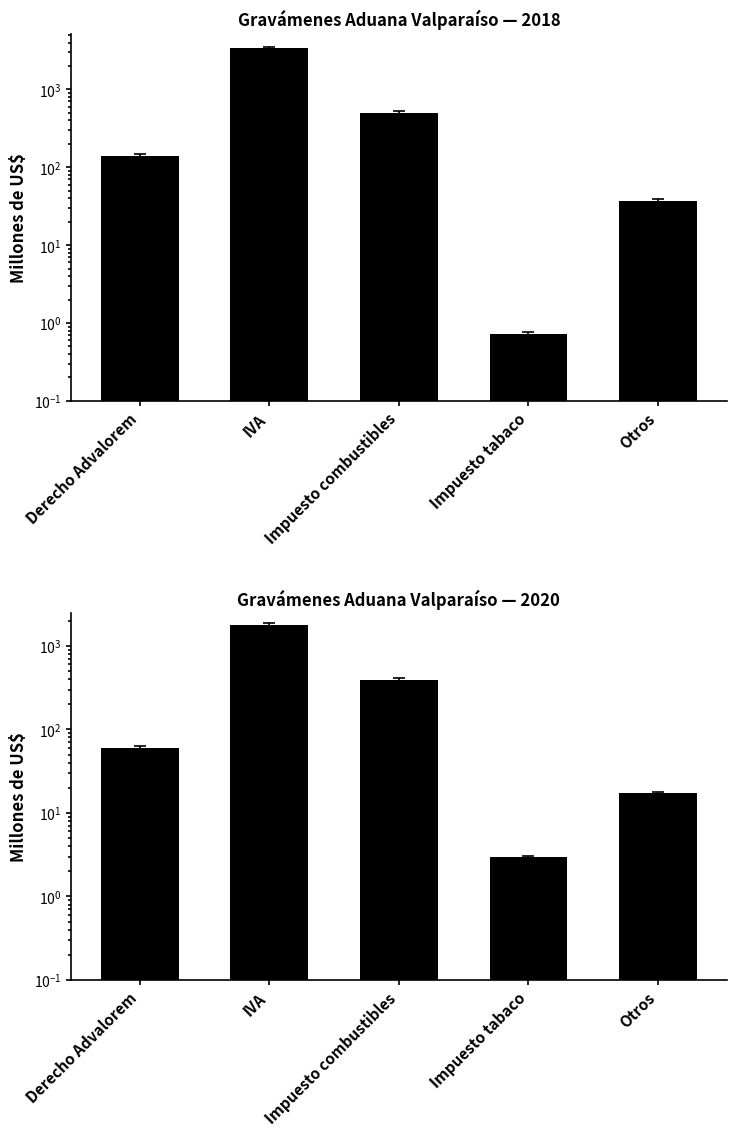

Where does the 2022 series first go above 63?

Derecho Advalorem